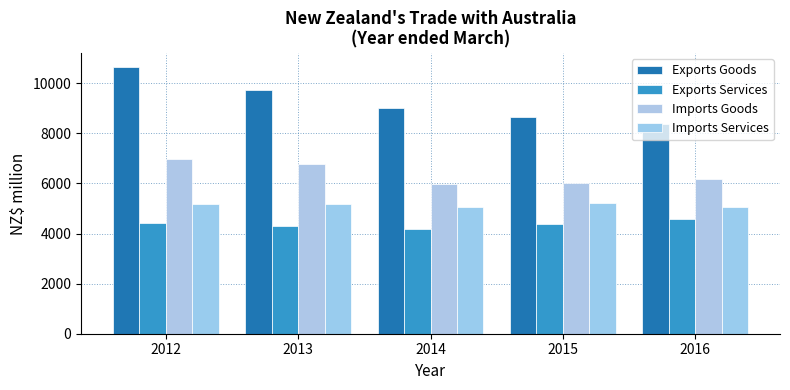

How many distinct data groups are displayed?

4